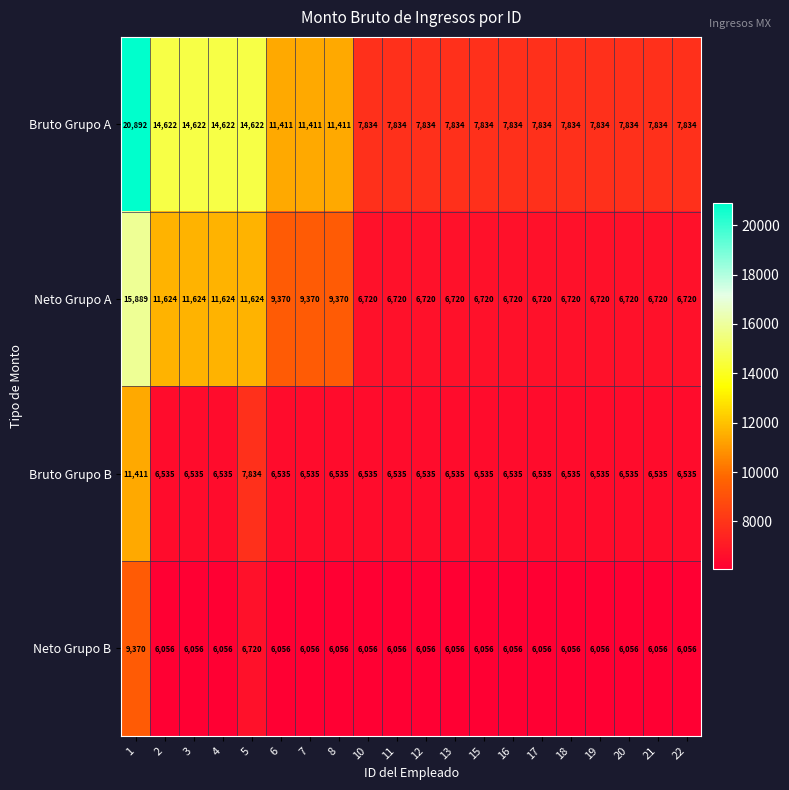

Count the Neto Grupo A values in the range 6720 to 11624.

19